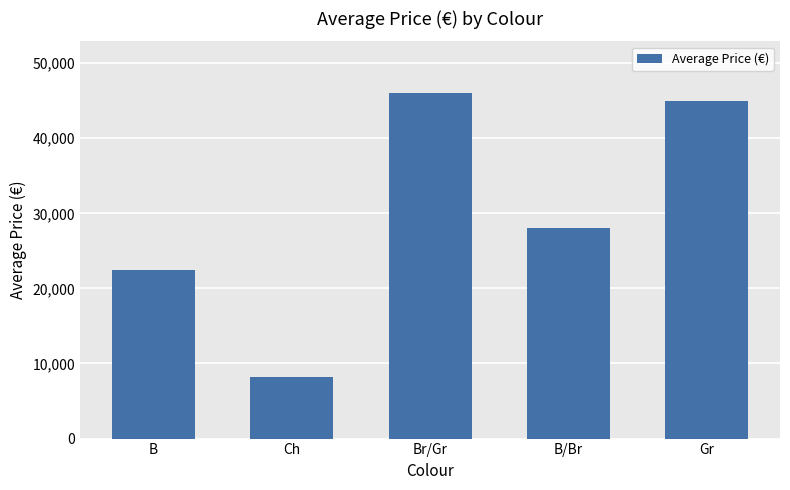

Where is the data nearest to the value 27125?

B/Br